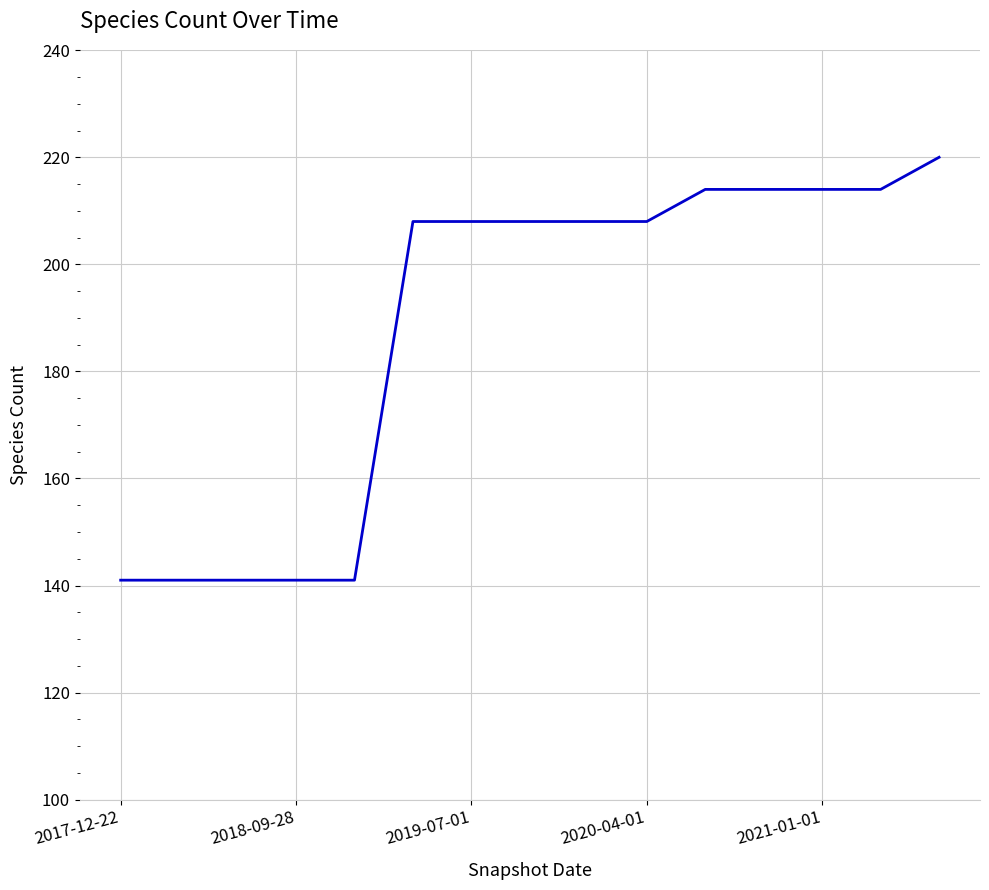

What is the difference between the maximum and minimum values?

79